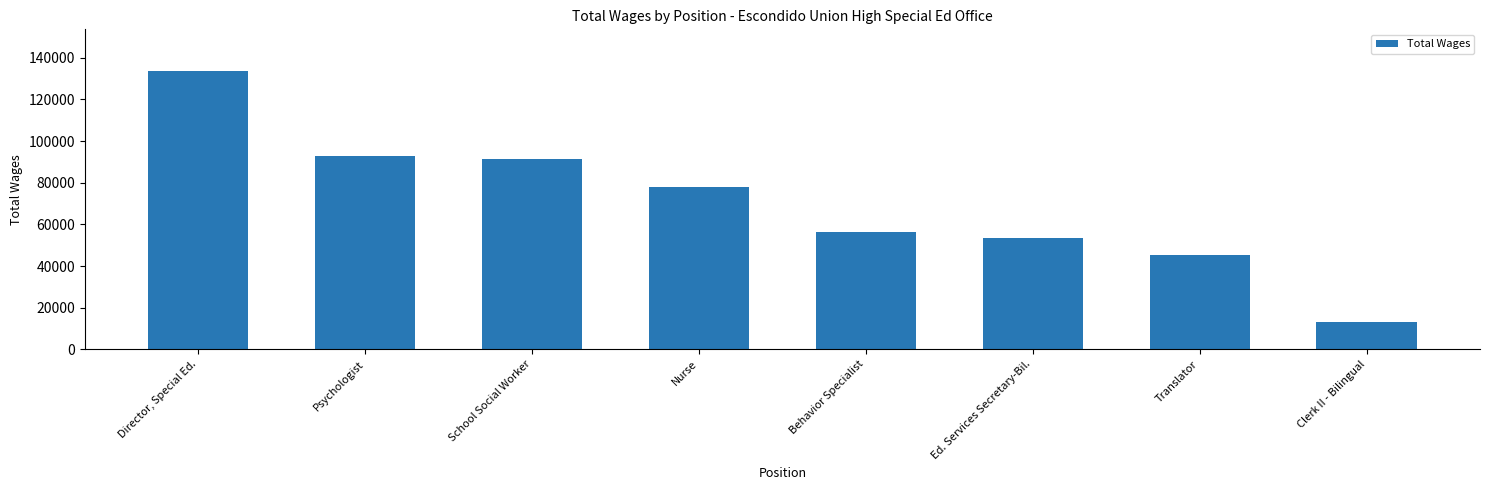

The chart shows a value of 45046 at Translator. True or false?

True